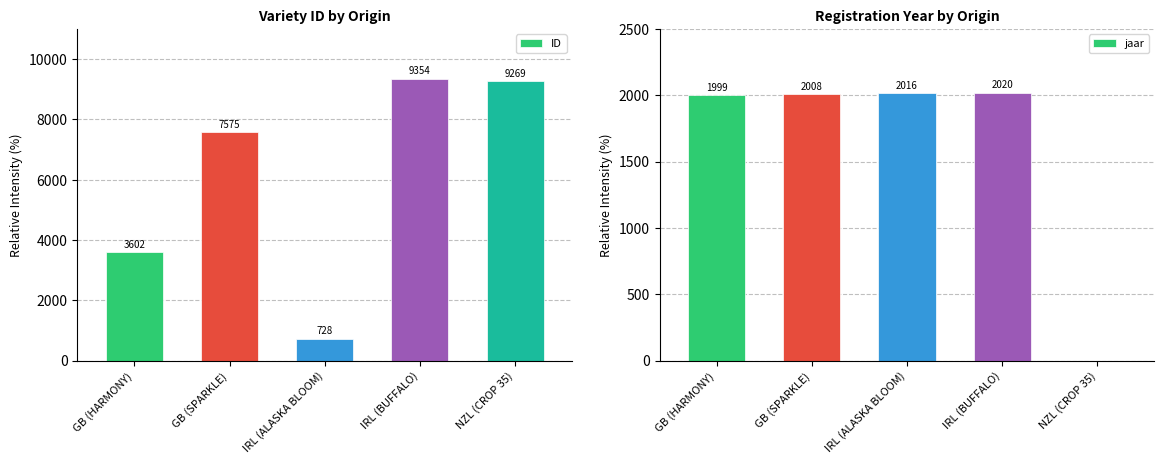

Reading left to right, transcribe all the data shown in this chart.

ID: 3602	7575	728	9354	9269
jaar: 1999	2008	2016	2020	0